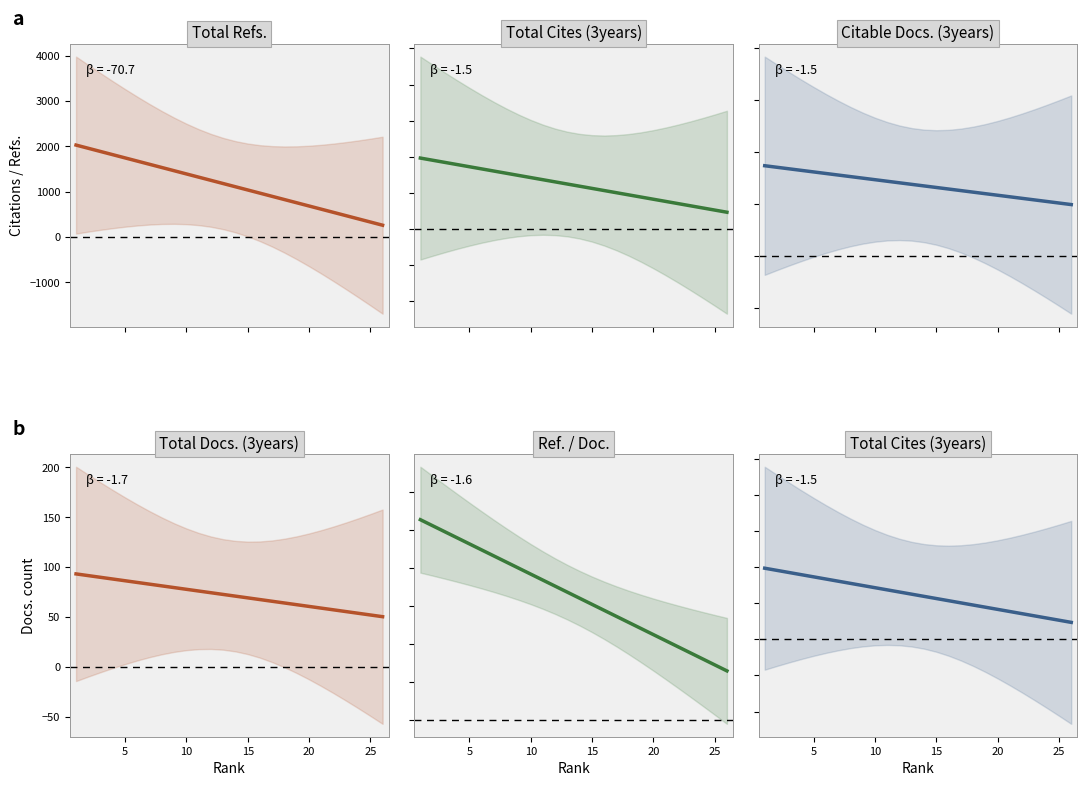

At how many categories does at least one series exceed 1060?

14